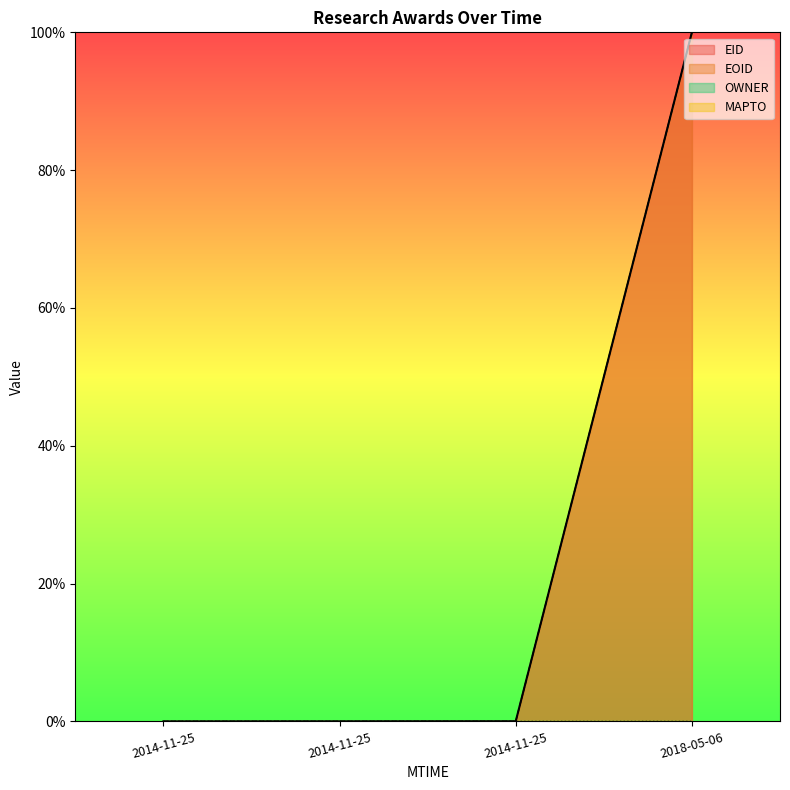

Between 2014-11-25 and 2018-05-06, which is larger?

2018-05-06